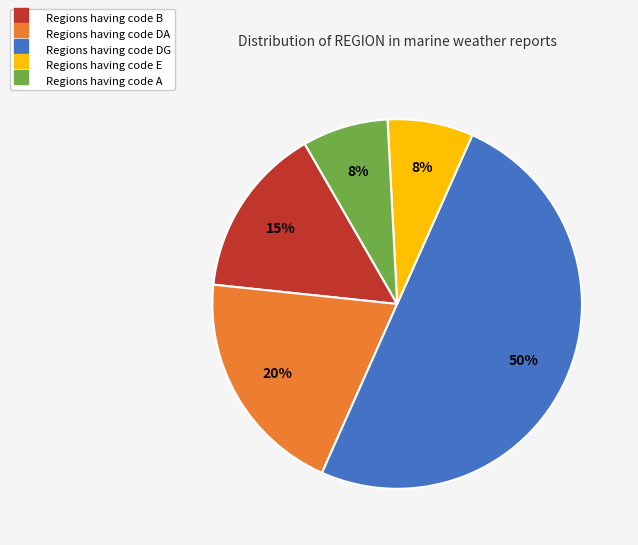

To the nearest percent, what is the difference between the largest and smallest slice percentages?

43%